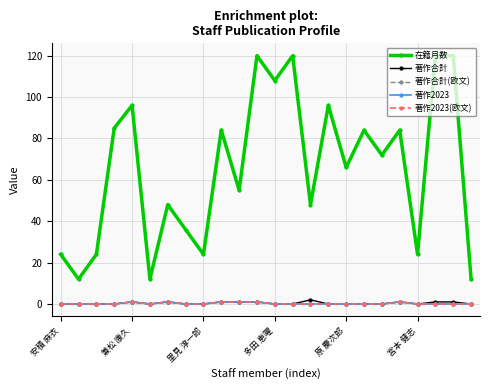

True or false: 著作合計(欧文) and 著作2023(欧文) cross at least once.

False